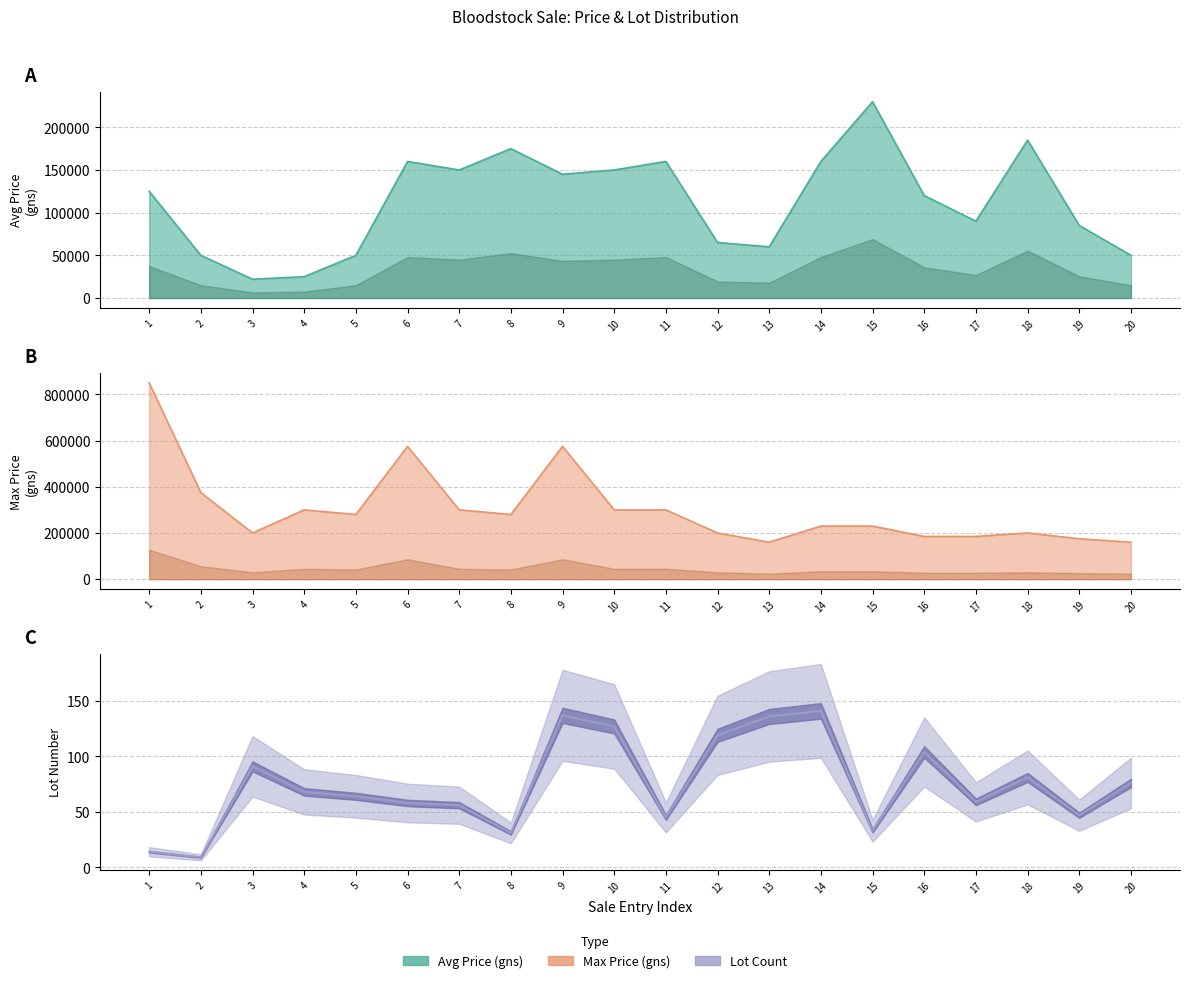

What are all the series names shown in the legend?

Avg Price (gns), Max Price (gns), Lot Count